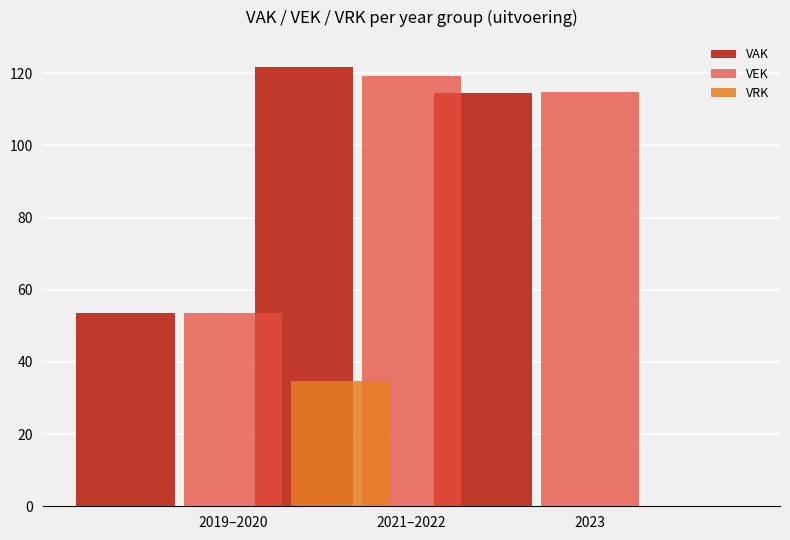

Reading left to right, extract all data points from this chart.

VAK: 53.7	121.7	114.6
VEK: 53.7	119.2	114.9
VRK: 34.6	0.0	0.0